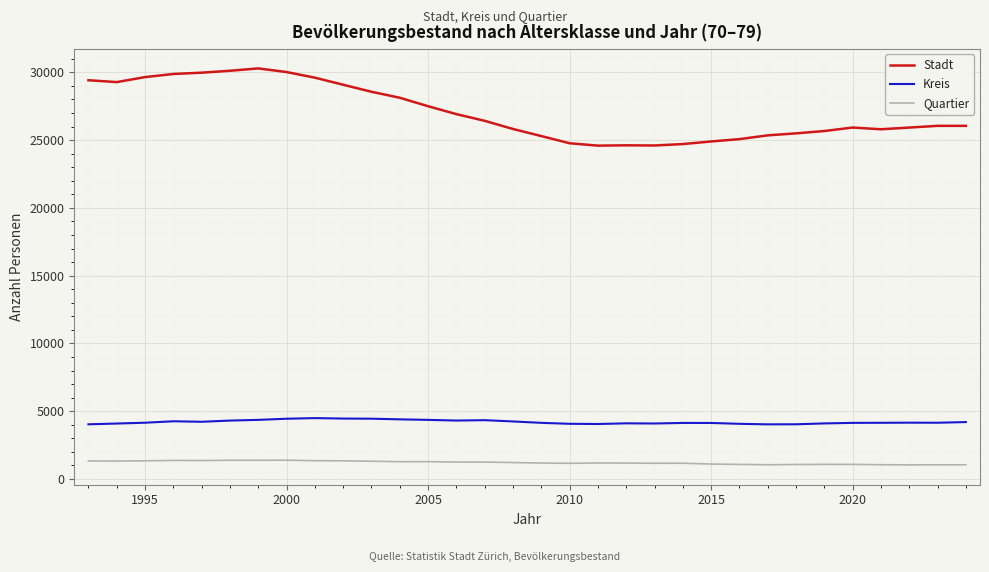

What is the minimum value shown in the chart?

1043